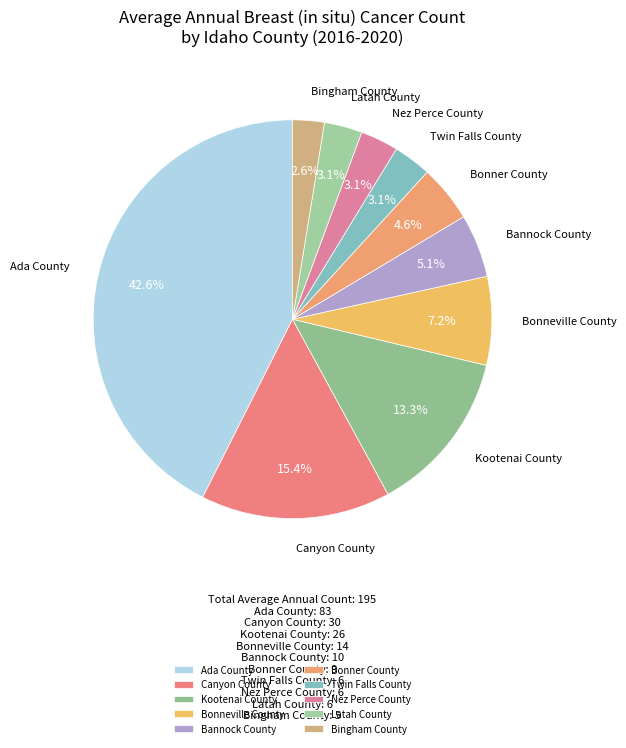

Which slice is the largest?

Ada County